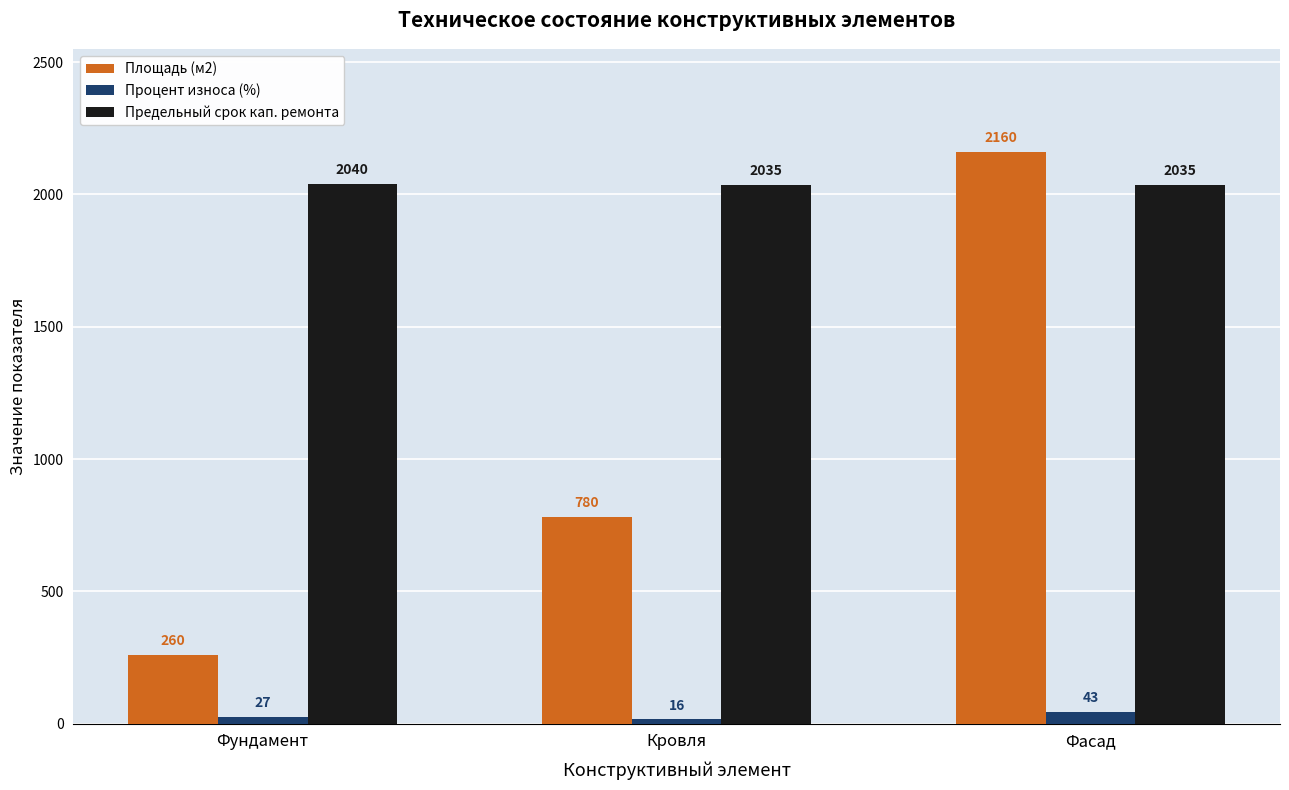

Reading left to right, list all the values displayed in this chart.

Площадь (м2): 260	780	2160
Процент износа (%): 27	16	43
Предельный срок кап. ремонта: 2040	2035	2035